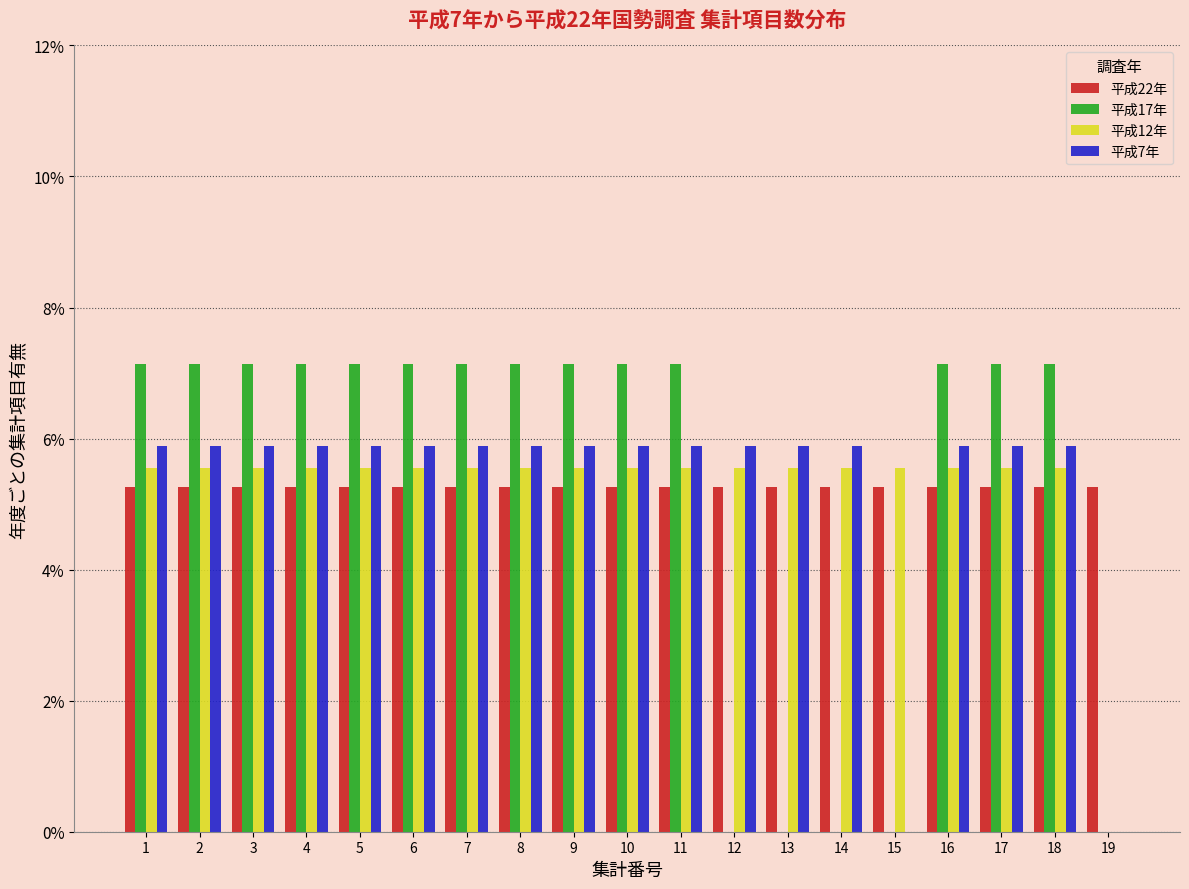

Is the value of 平成22年 at 8 greater than the value of 平成7年 at 14?

No